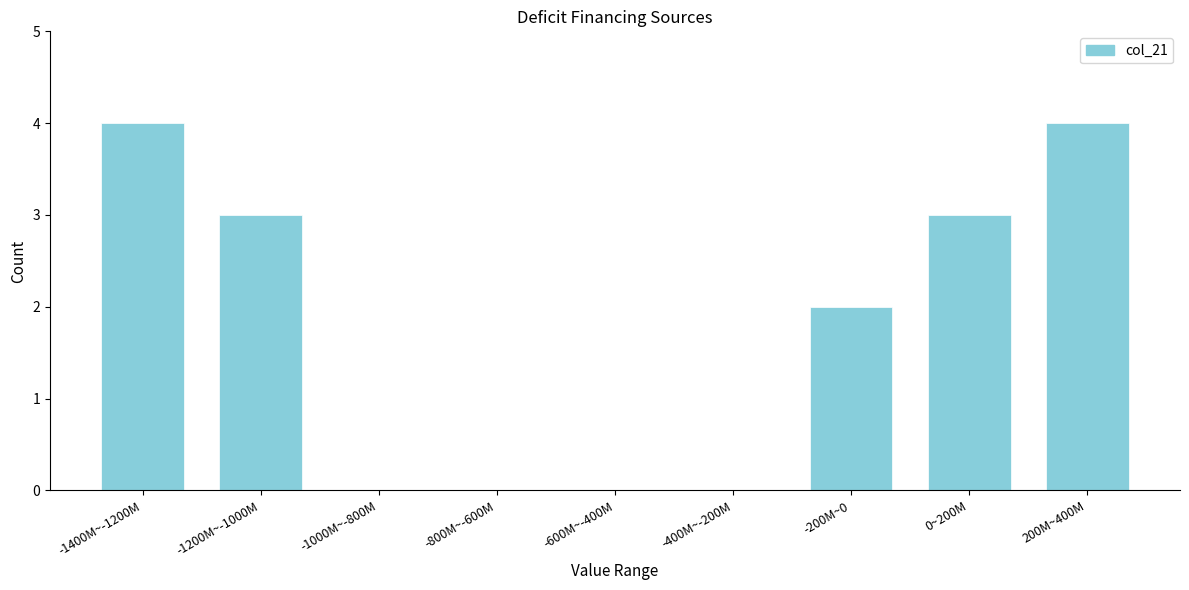

Reading left to right, what are all the values shown in this chart?

-1400M~-1200M=4	-1200M~-1000M=3	-1000M~-800M=0	-800M~-600M=0	-600M~-400M=0	-400M~-200M=0	-200M~0=2	0~200M=3	200M~400M=4